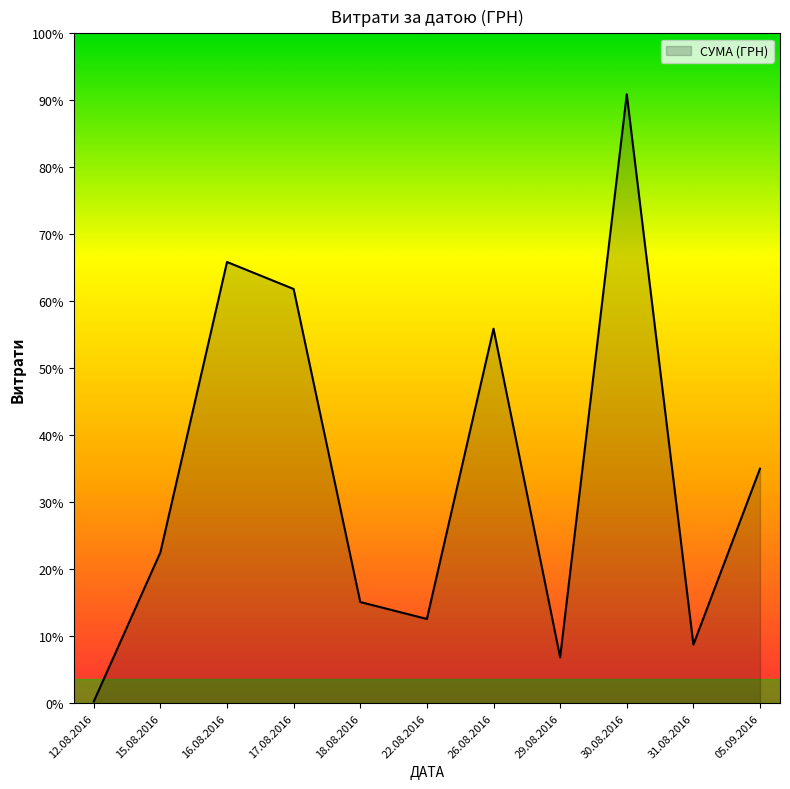

Between 05.09.2016 and 29.08.2016, which is larger?

05.09.2016